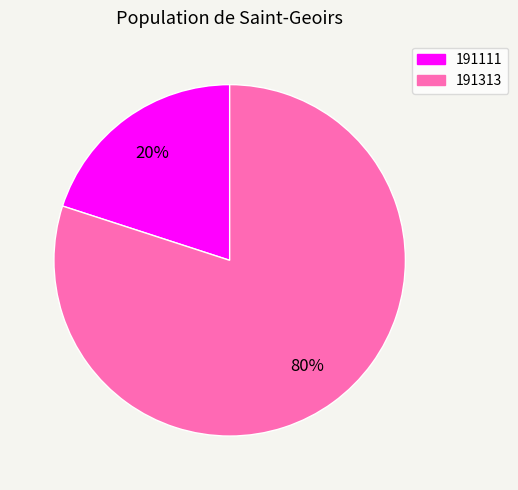

True or false: 191111 accounts for 27% of the total.

False